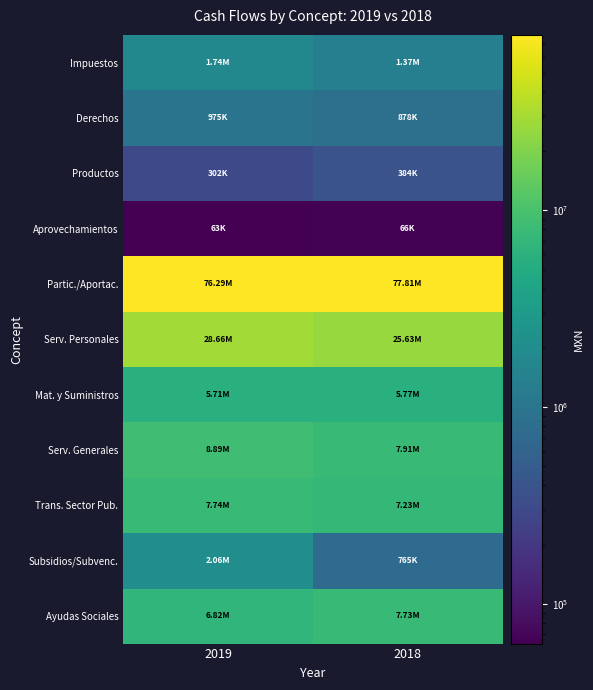

At which category is the sum across all series the highest?

2019